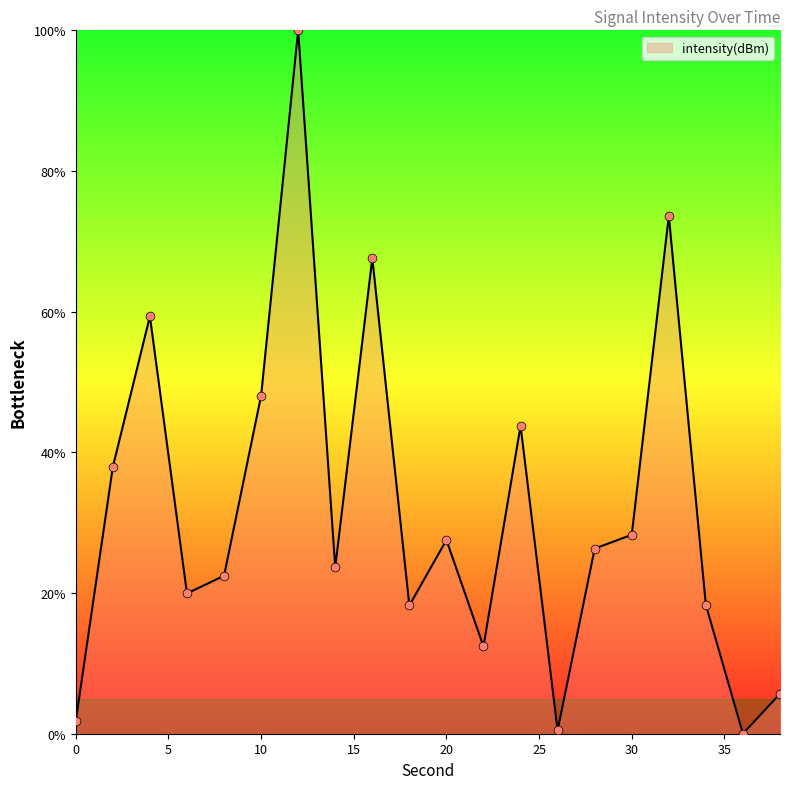

What is the greatest value displayed?

100.0